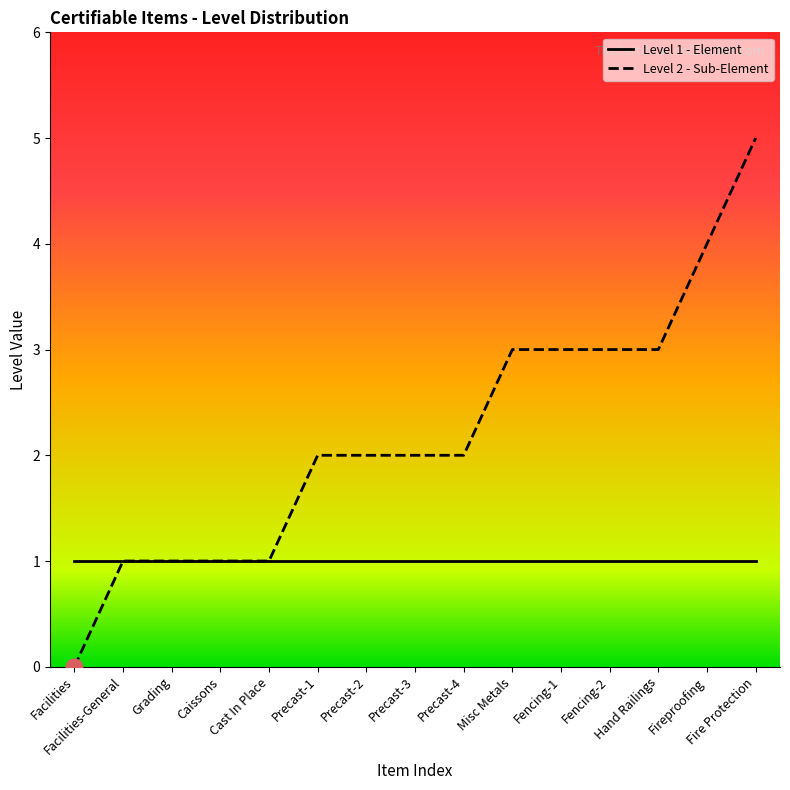

How many lines are shown in the chart?

2